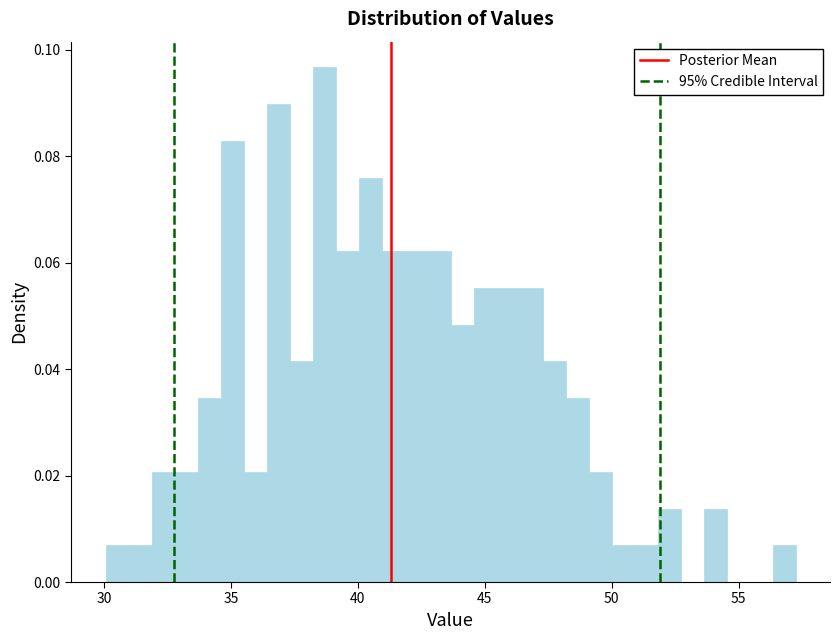

Read against the x-axis, roughly where is the centre of the tallest bar?

38.5